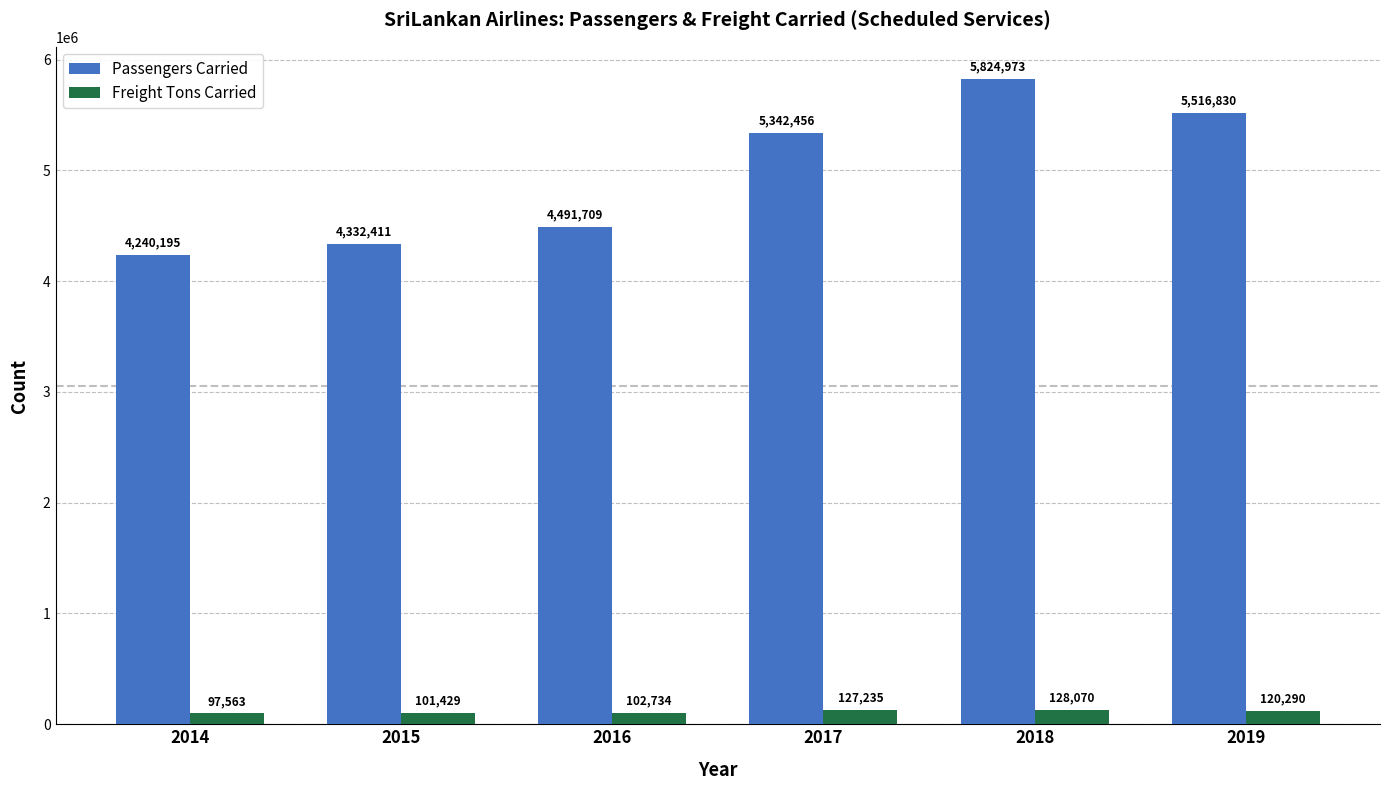

Which series has the largest range (max minus min)?

Passengers Carried